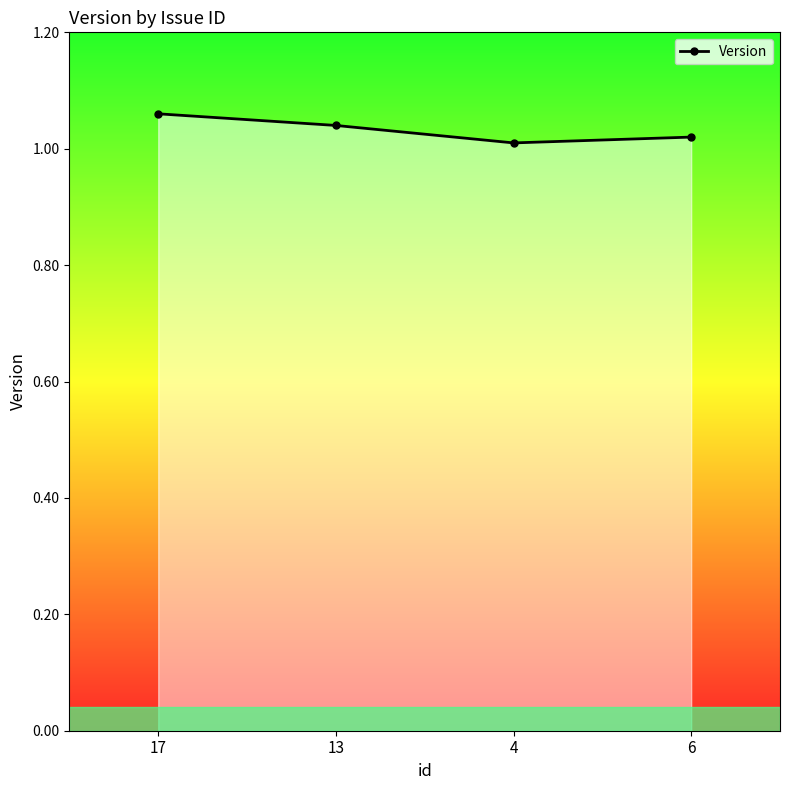

Does the chart have visible grid lines?

No